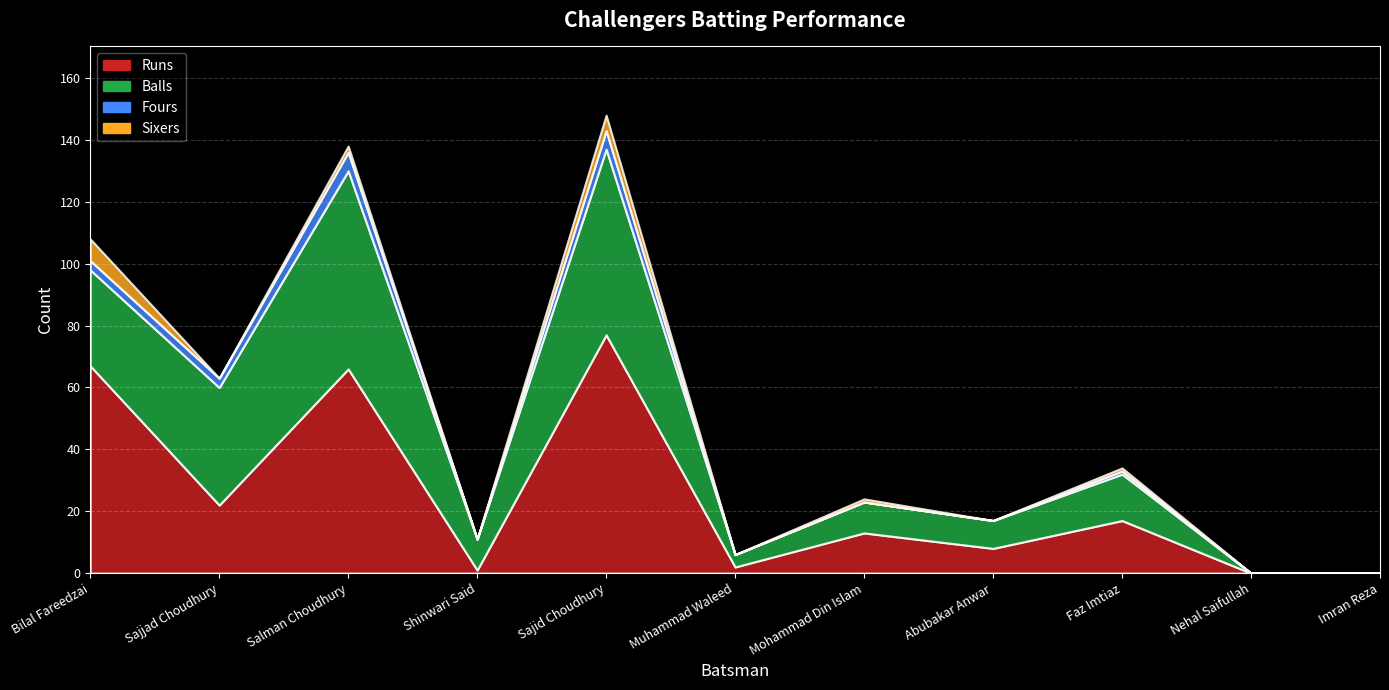

Reading right to left, extract all data points from this chart.

Runs: 0	0	17	8	13	2	77	1	66	22	67
Balls: 0	0	15	9	10	4	60	10	64	38	31
Fours: 0	0	1	0	0	0	6	0	6	3	3
Sixers: 0	0	1	0	1	0	5	0	2	0	7